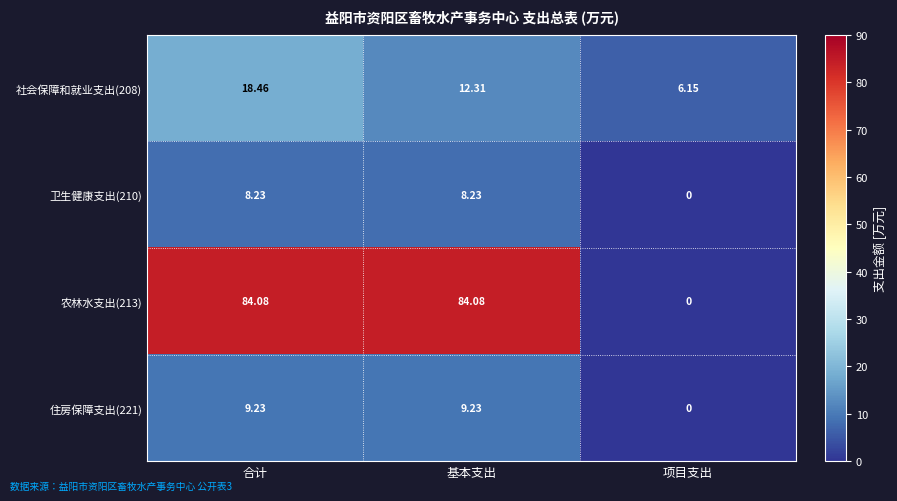

At which label does 卫生健康支出(210) reach its minimum?

项目支出